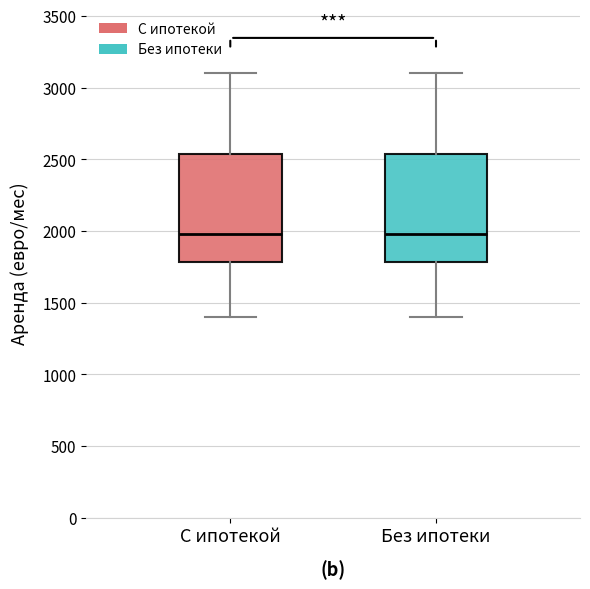

Reading left to right, transcribe this box plot: for each box, give where its median line is, the range the box spans, and where its two whiskers end, as read against the y-axis. The values are not printed on the chart, so give them approximately, as read against the axis.

С ипотекой: median 2000, box 1800 to 2550, whiskers 1400 to 3100
Без ипотеки: median 2000, box 1800 to 2550, whiskers 1400 to 3100